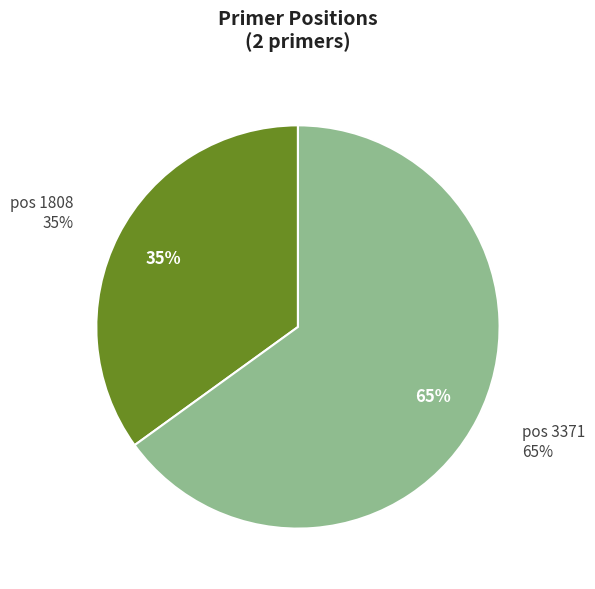

To the nearest percent, what is the average slice percentage?

50%